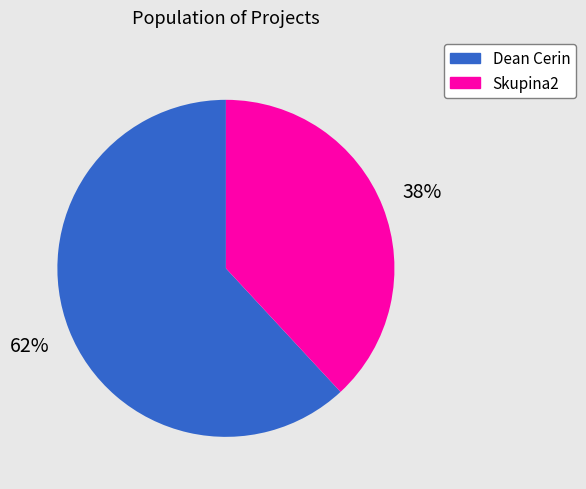

Count the number of slices in the pie.

2